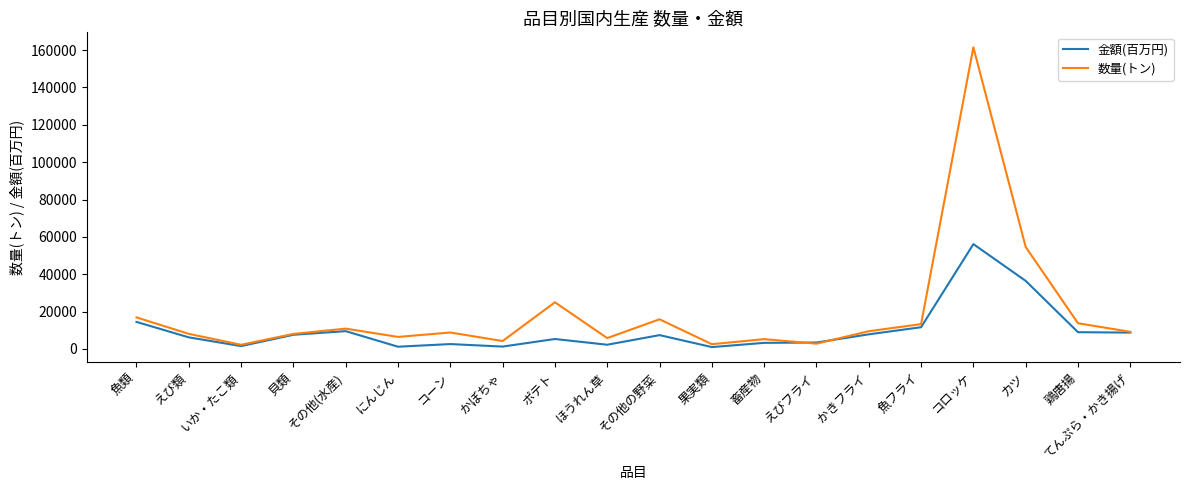

What is the highest value of the 数量(トン) series?

161500